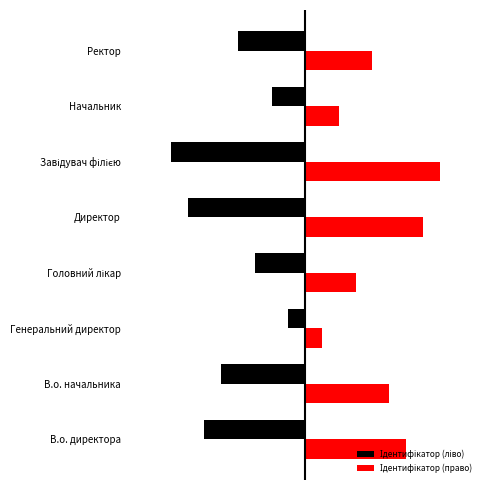

Which series has the largest total across all categories?

Ідентифікатор (право)